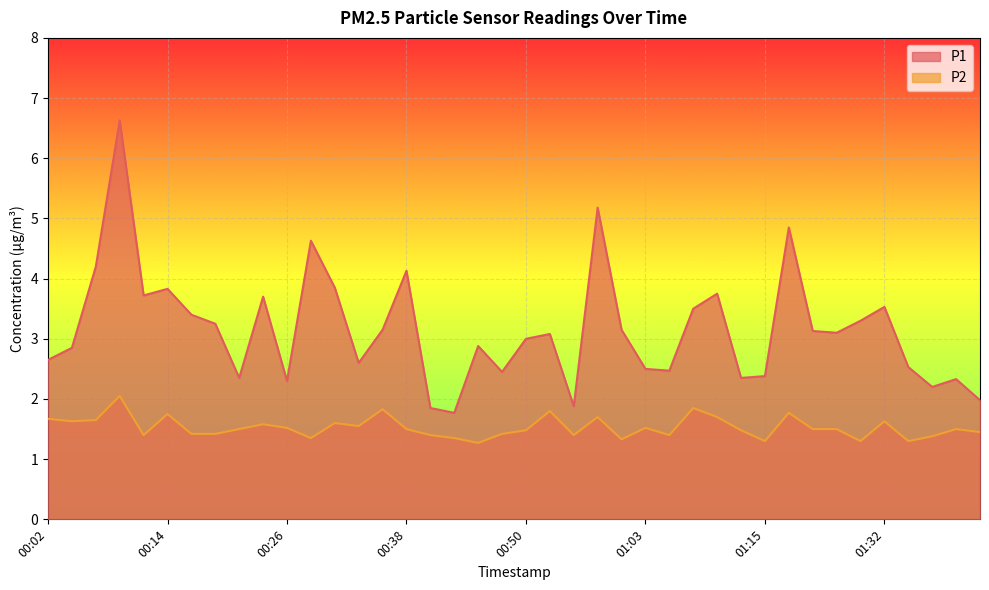

How many interior local valleys does the P2 series have?

11